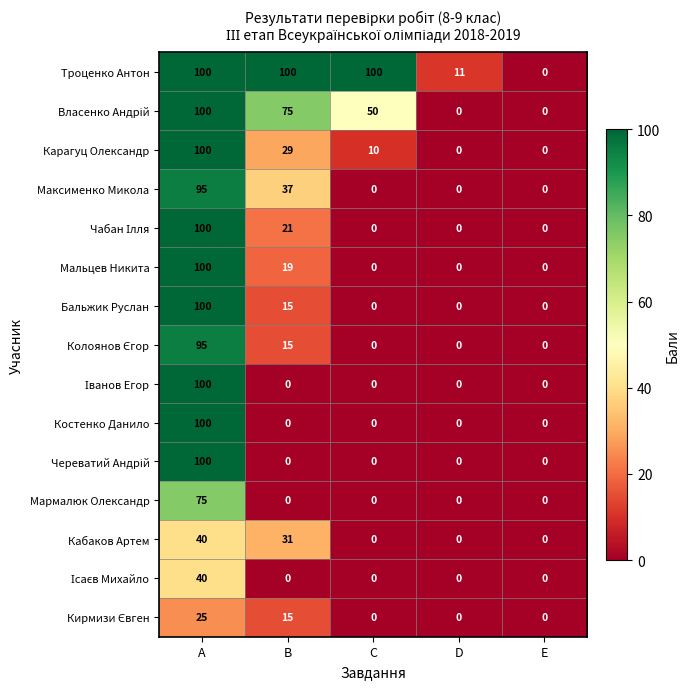

Is it true that Троценко Антон equals 11 at D?

True